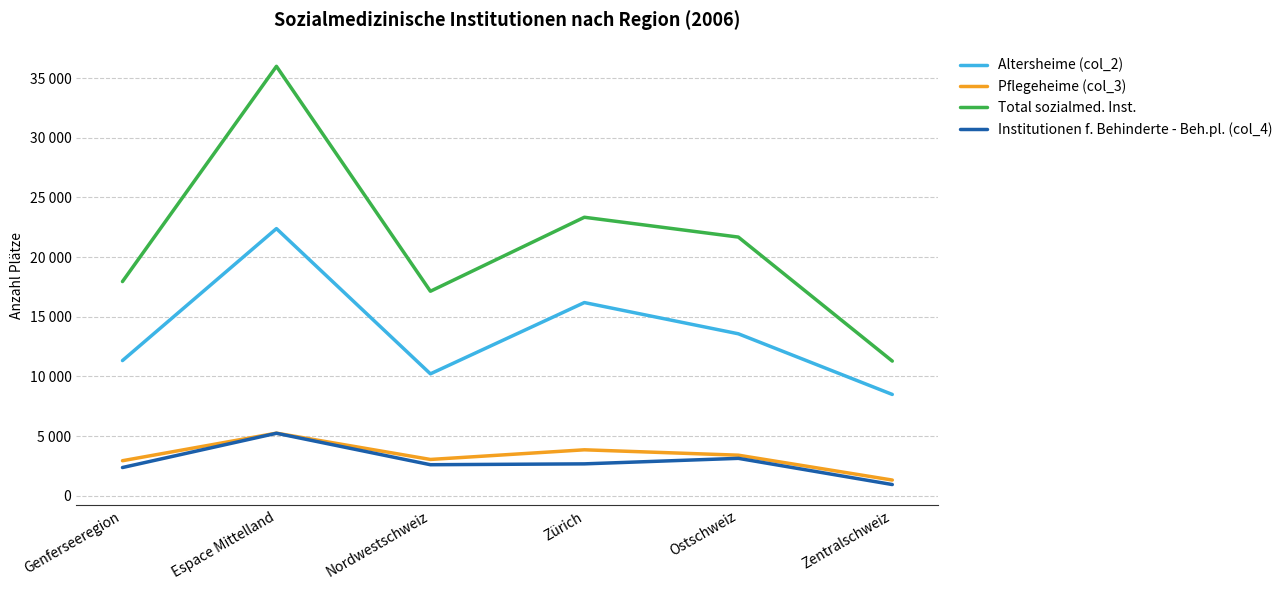

True or false: Total sozialmed. Inst. has more than 2 points higher than both neighbors.

False